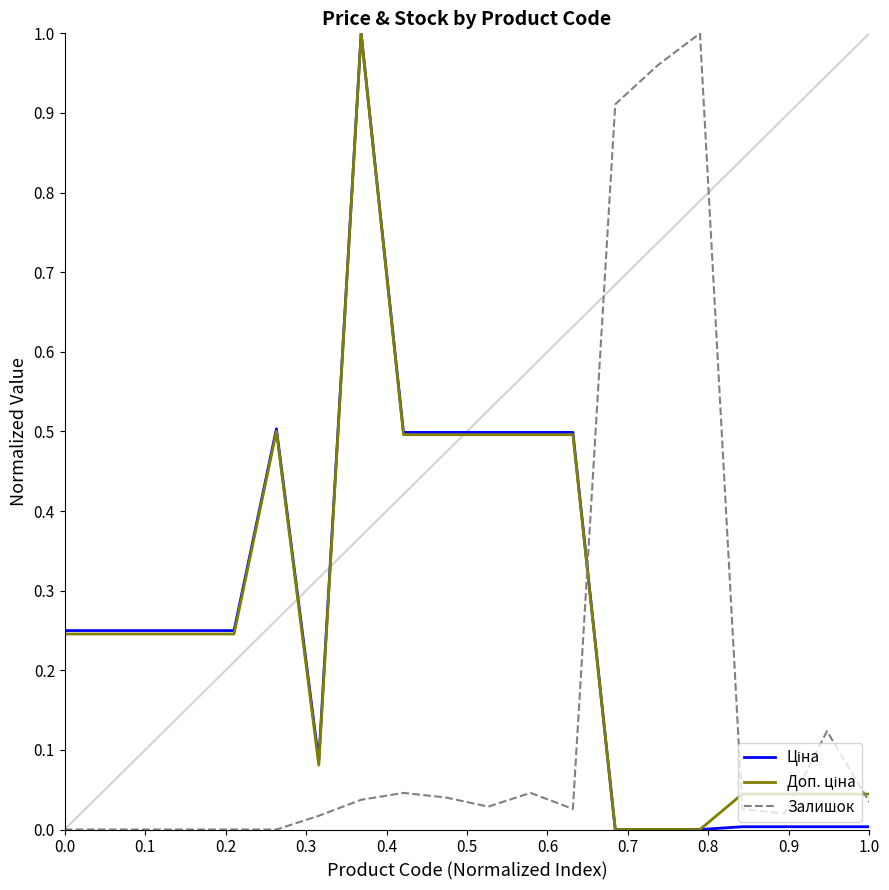

True or false: Залишок has more than 2 points higher than both neighbors.

True